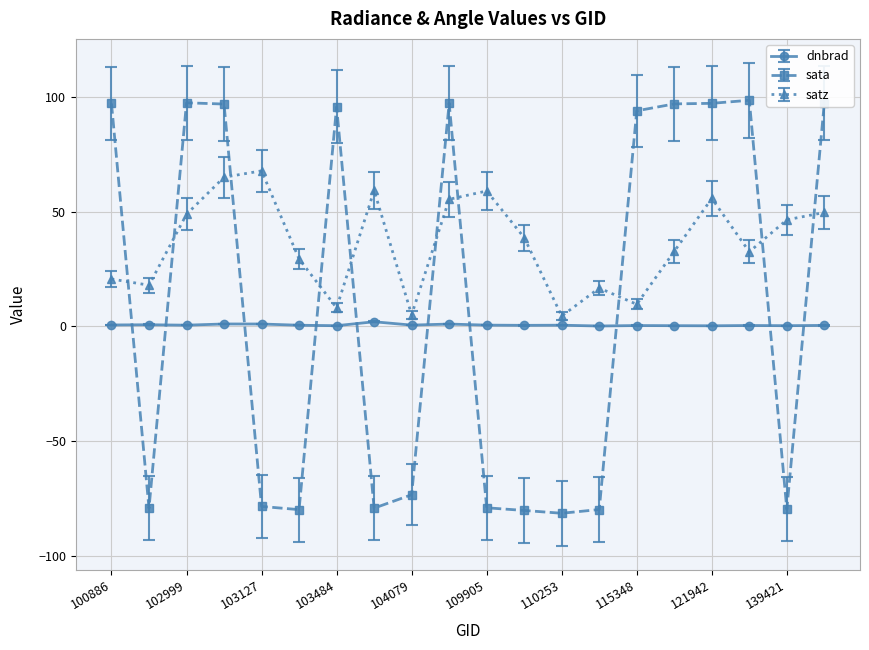

What is the average value of the satz series?

36.2